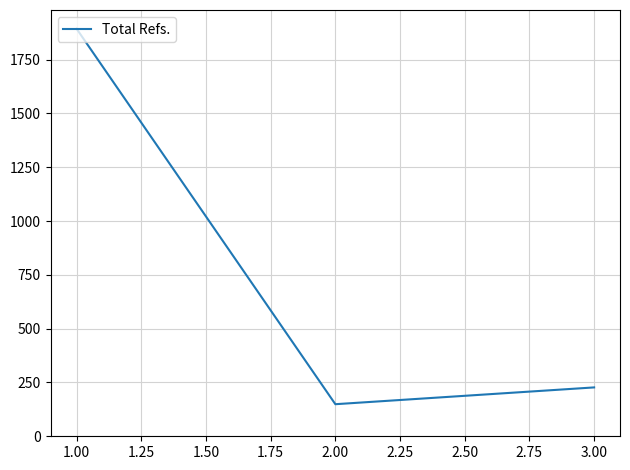

The value at 3.00 is 227. True or false?

True